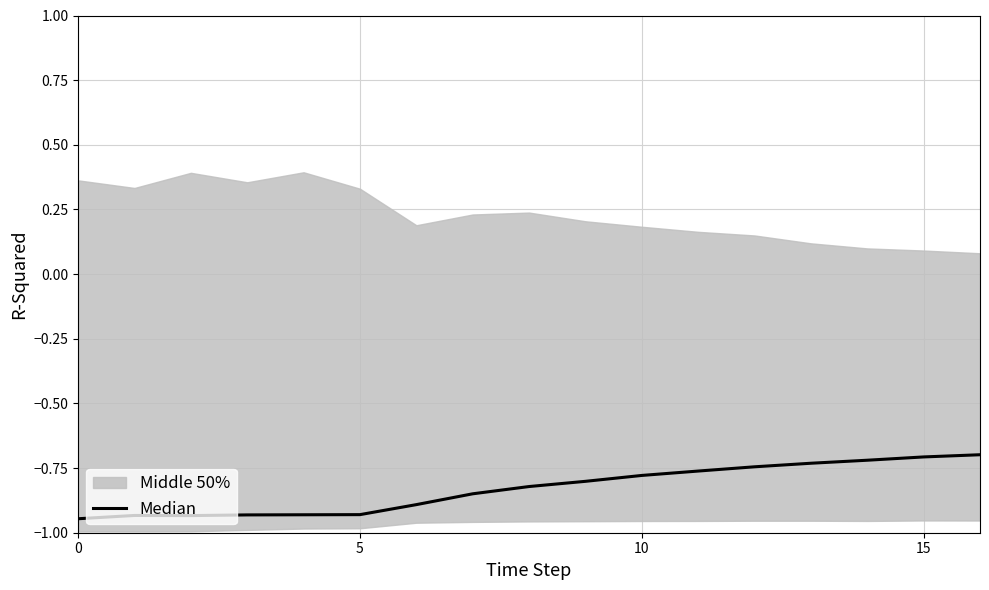

What is the label of the 12th point from the left?

11